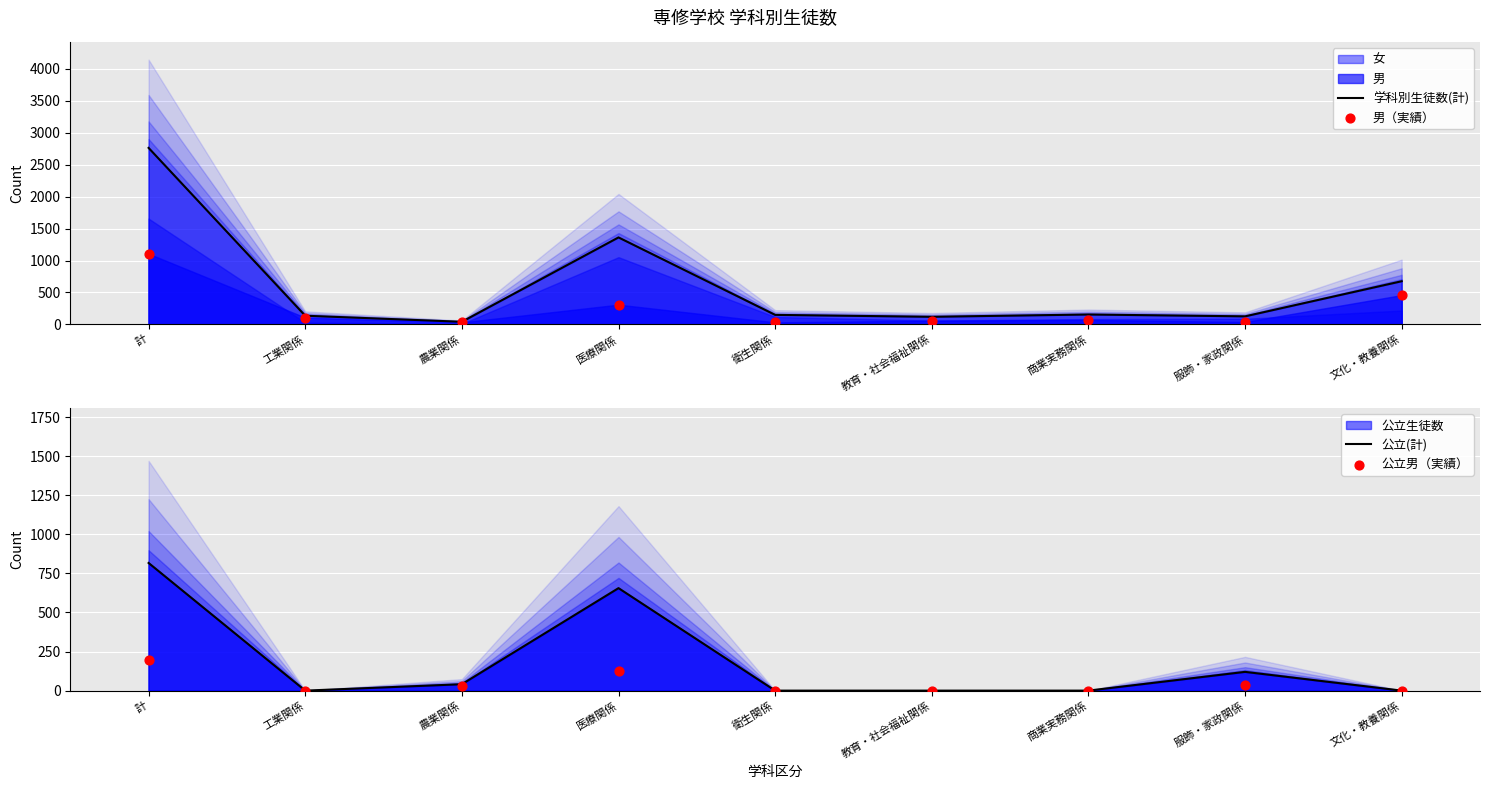

At which category is the sum across all series the highest?

計